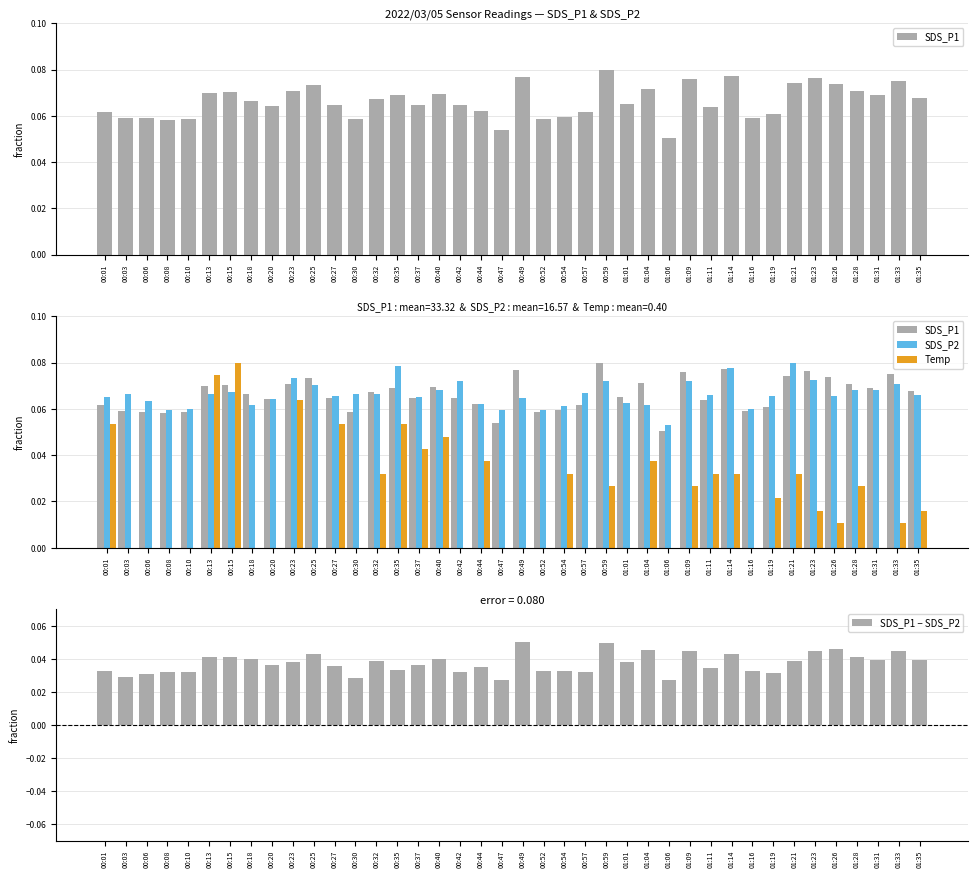

What position from the left is 01:11?

30